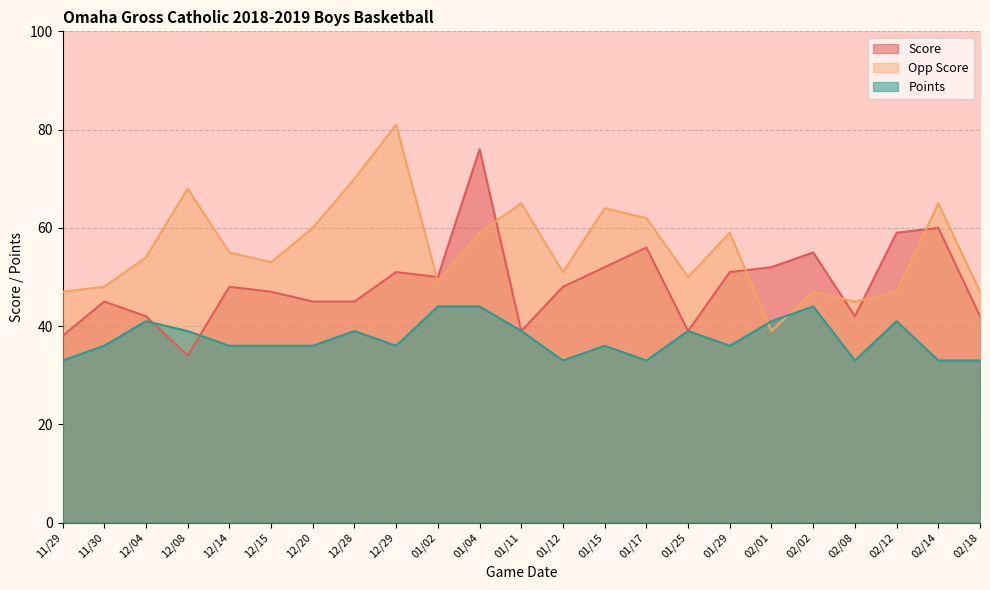

How many categories are shown in the chart?

23